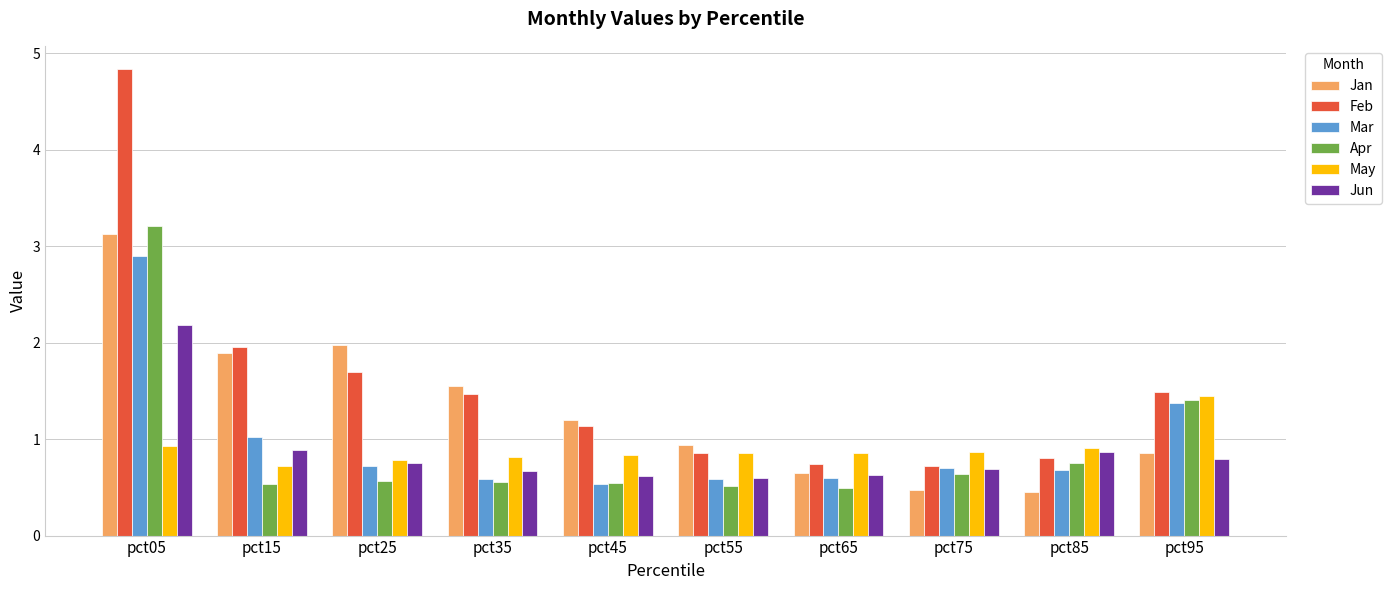

What is the average value of the Jan series?

1.3